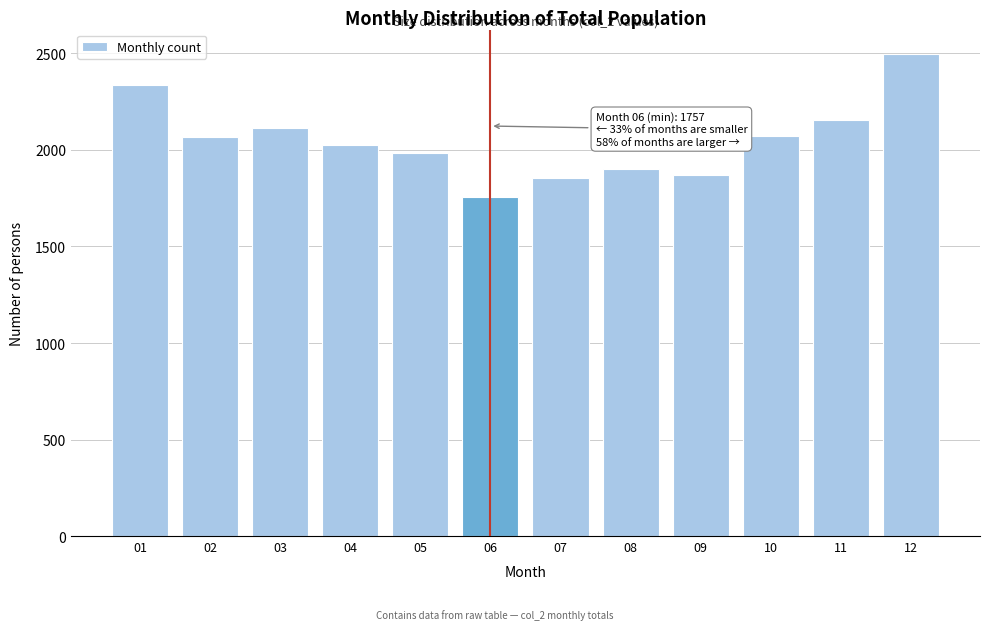

What is the value of the 6th bar from the left?

1757